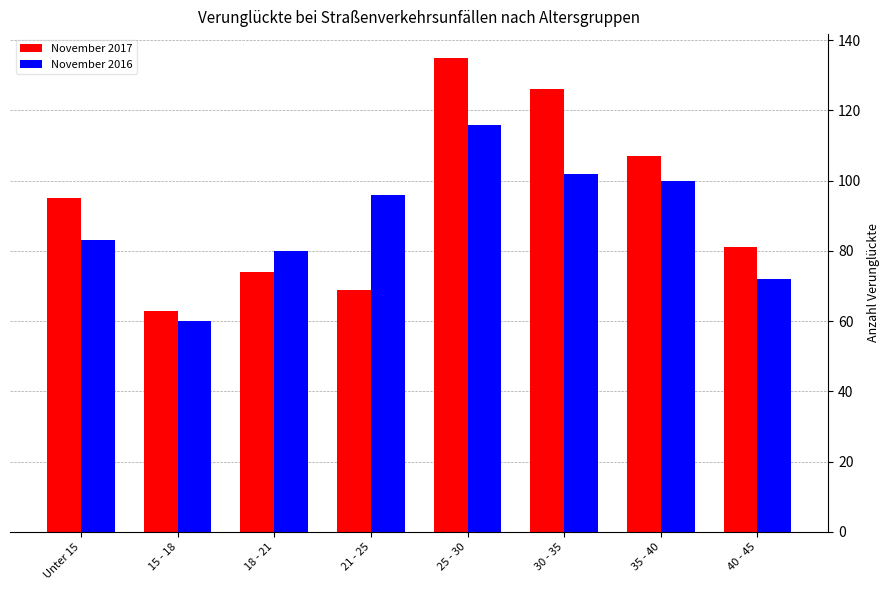

What is the minimum value shown in the chart?

60